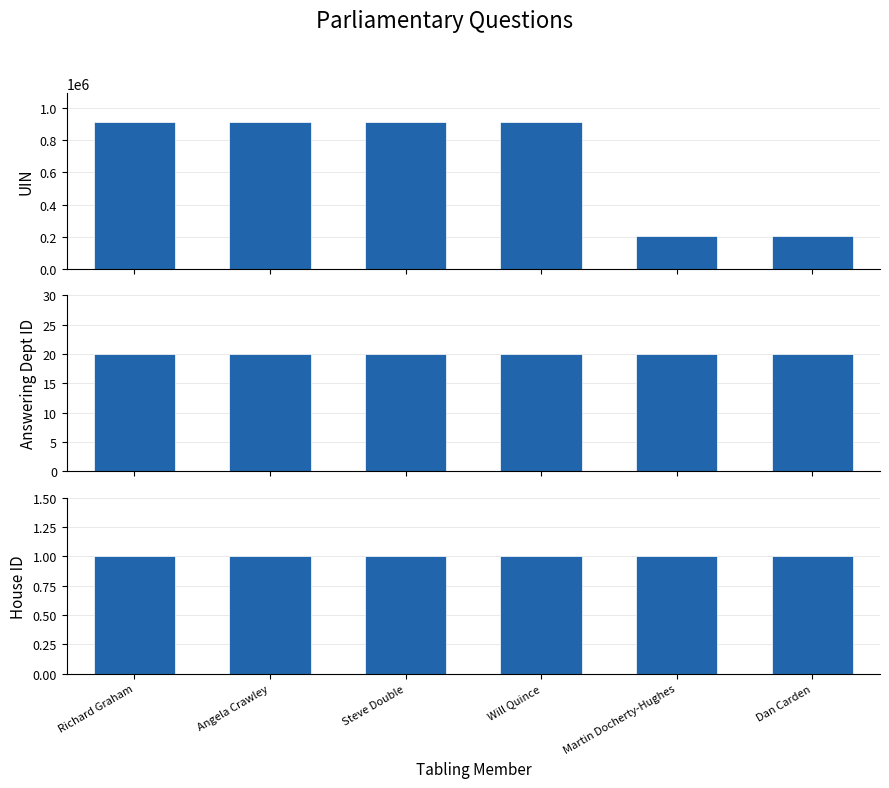

Where does the UIN series first go above 908421?

Steve Double